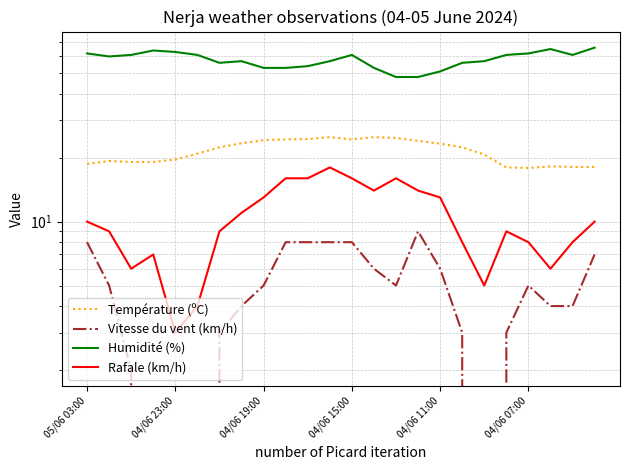

At which label does Humidité (%) first exceed 60?

05/06 03:00